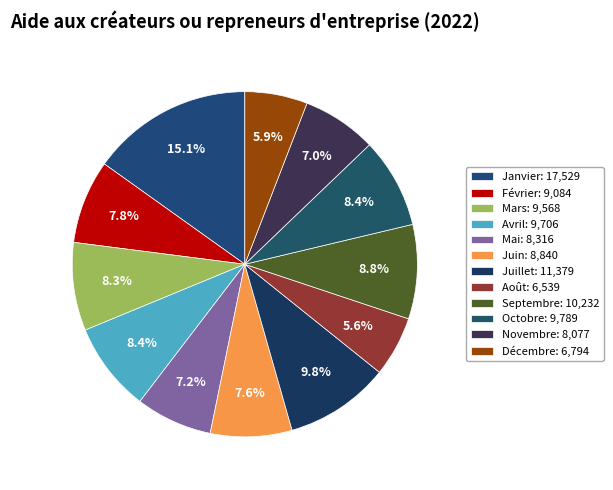

How many slices are in this pie chart?

12